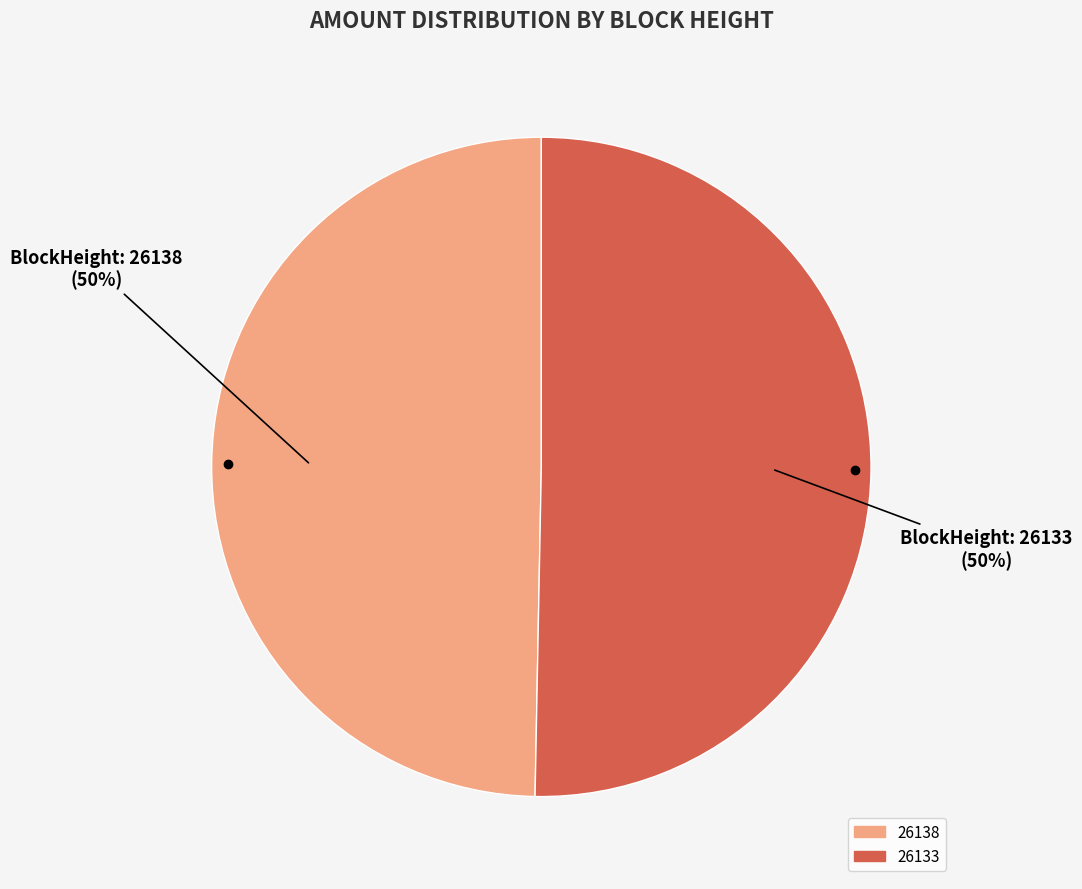

The 26133 slice represents 65% of the pie. True or false?

False